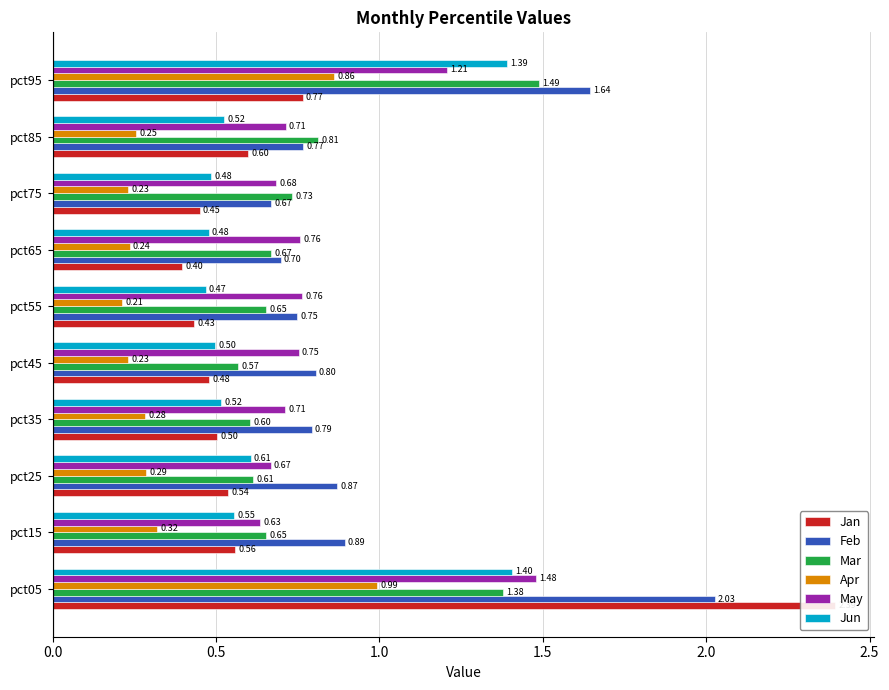

Does the chart contain stacked bars?

No